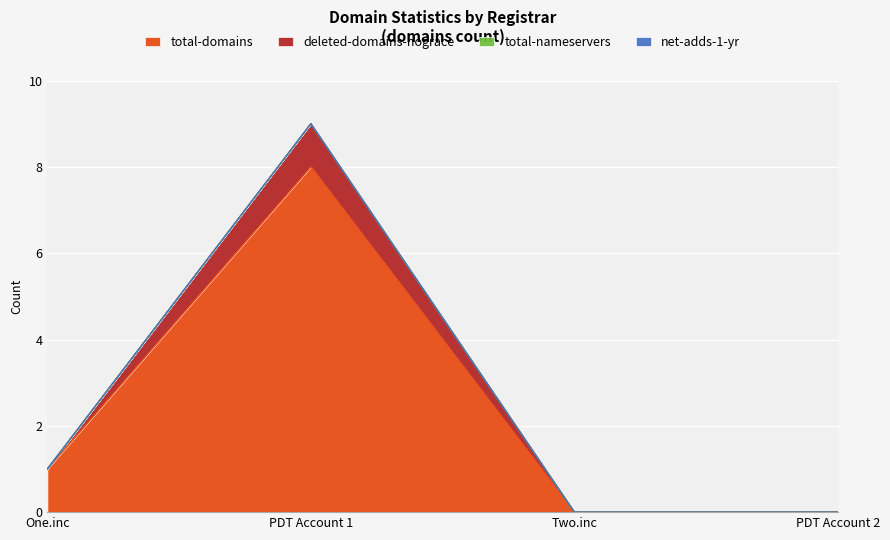

True or false: total-domains and deleted-domains-nograce cross at least once.

False